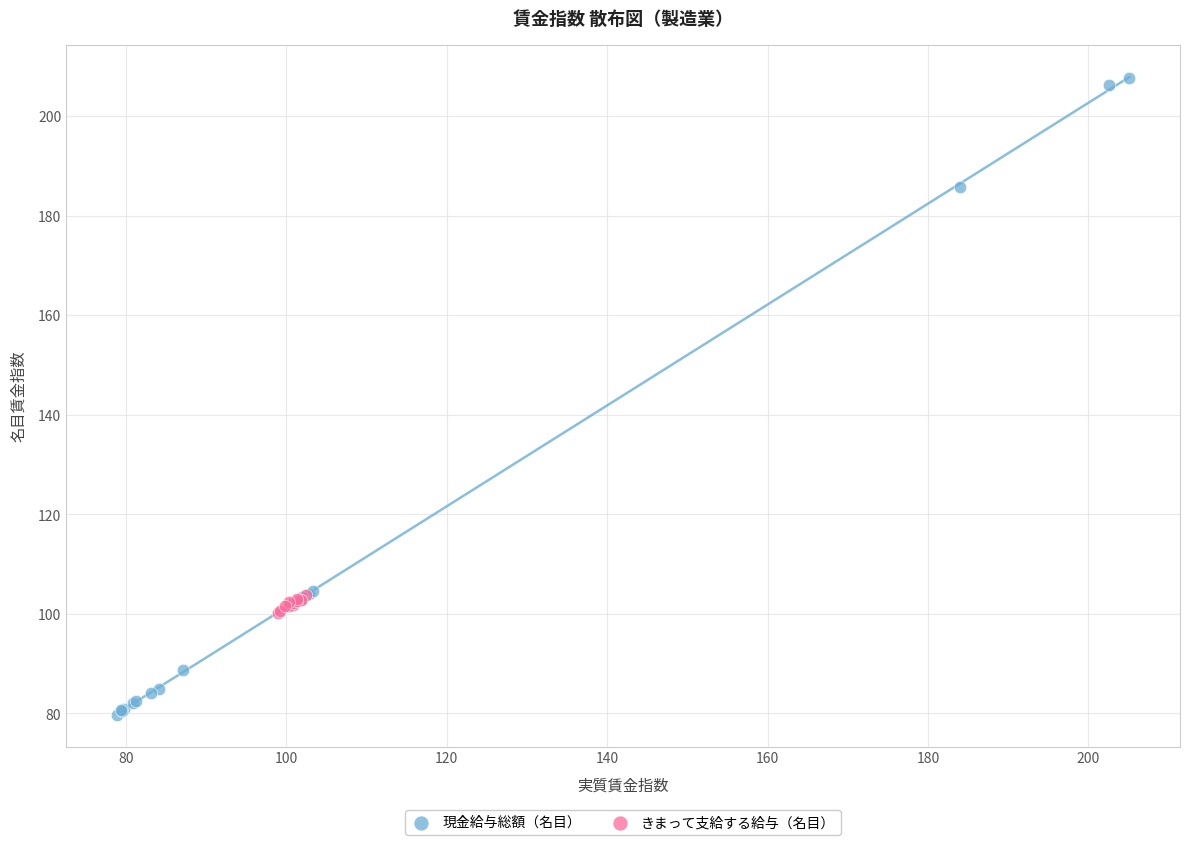

Which series reaches the maximum Y coordinate?

現金給与総額（名目）